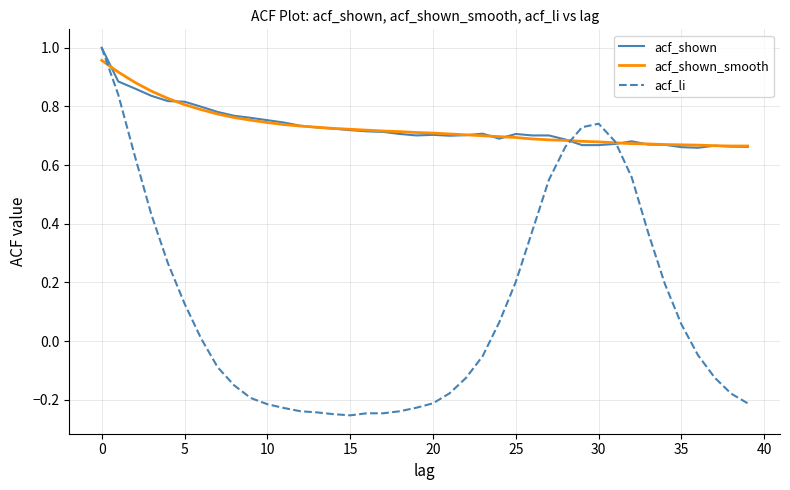

How many values in the acf_li series exceed 0?

19